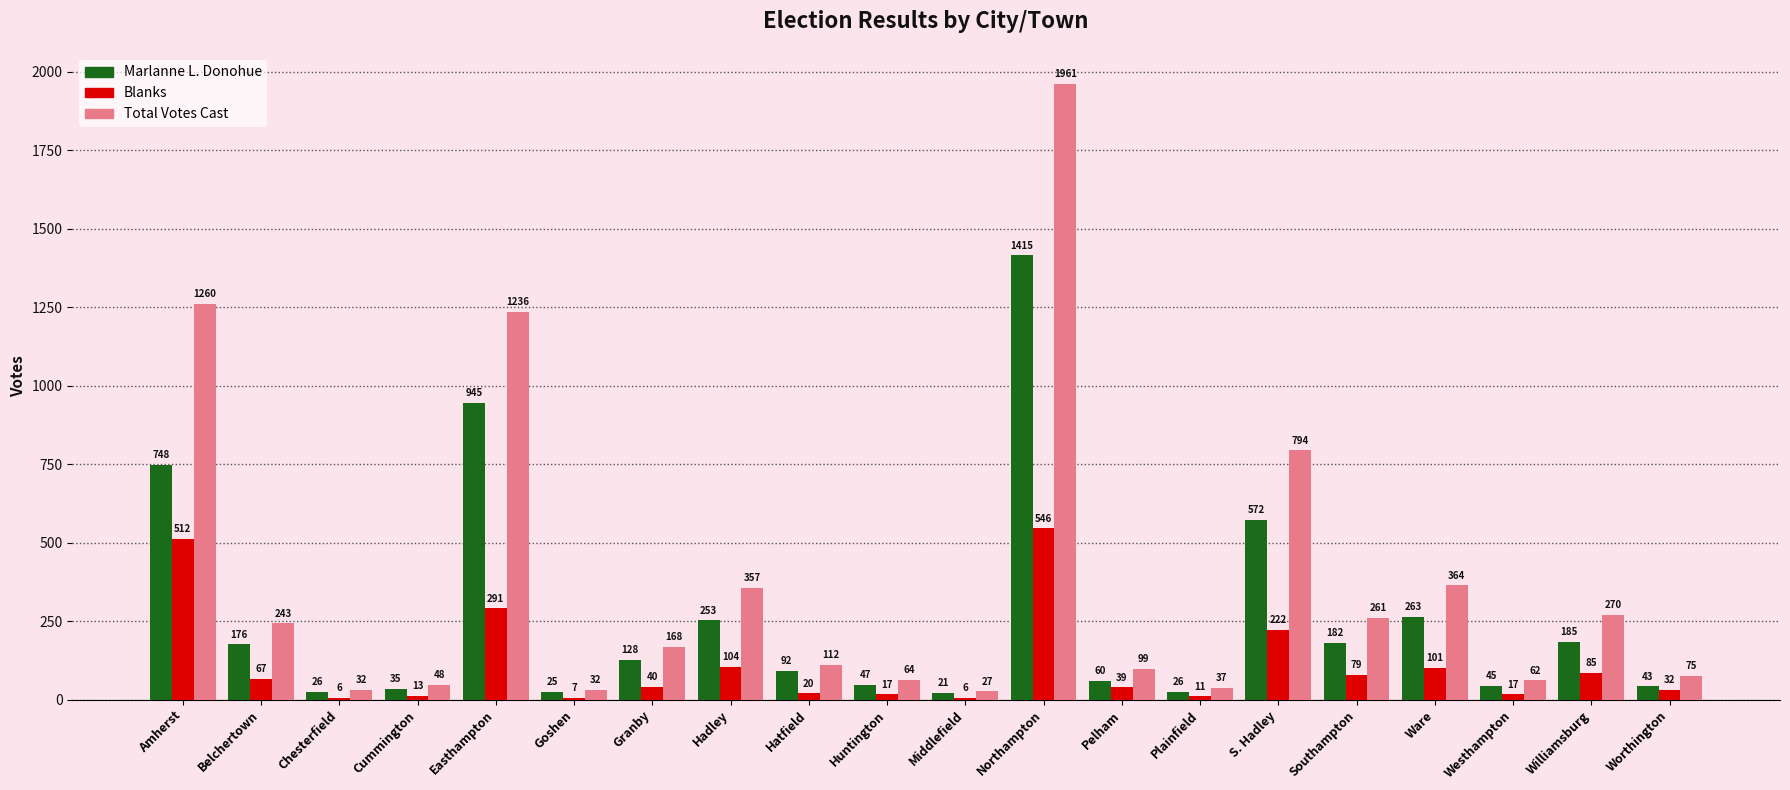

Which series changed the most between Granby and S. Hadley?

Total Votes Cast